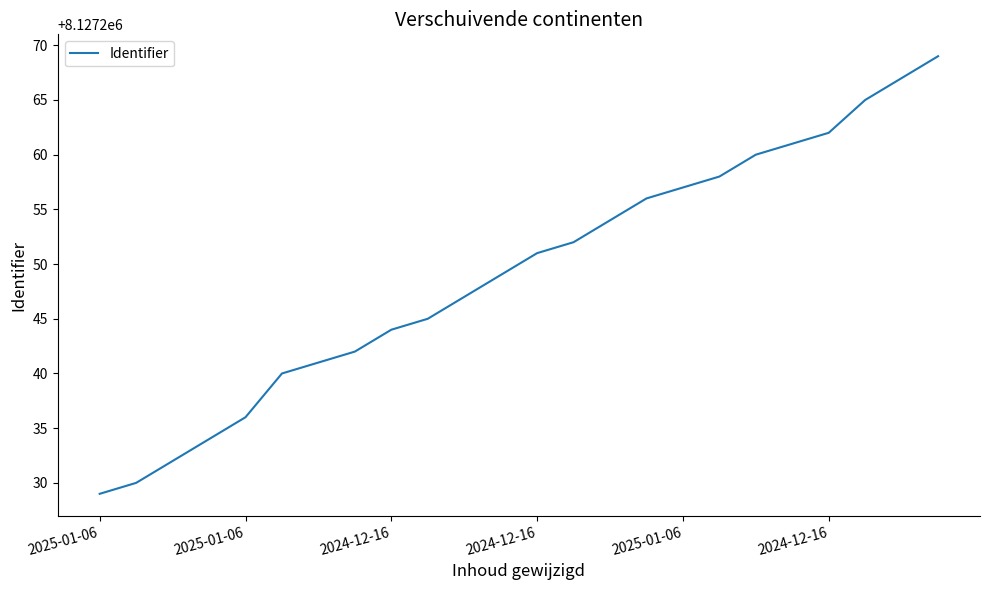

What is the difference between the maximum and minimum values?

40